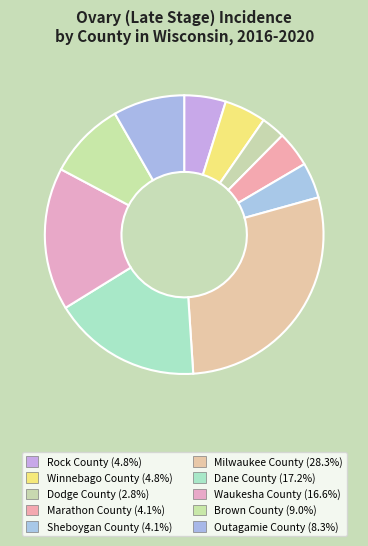

Which category has the smallest portion of the pie?

Dodge County